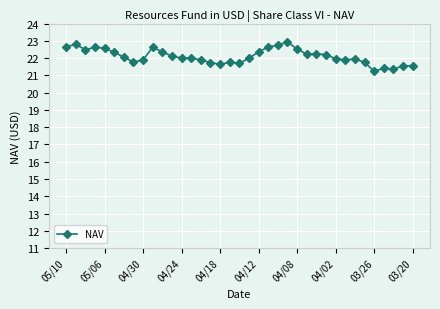

What is the smallest value displayed?

21.2